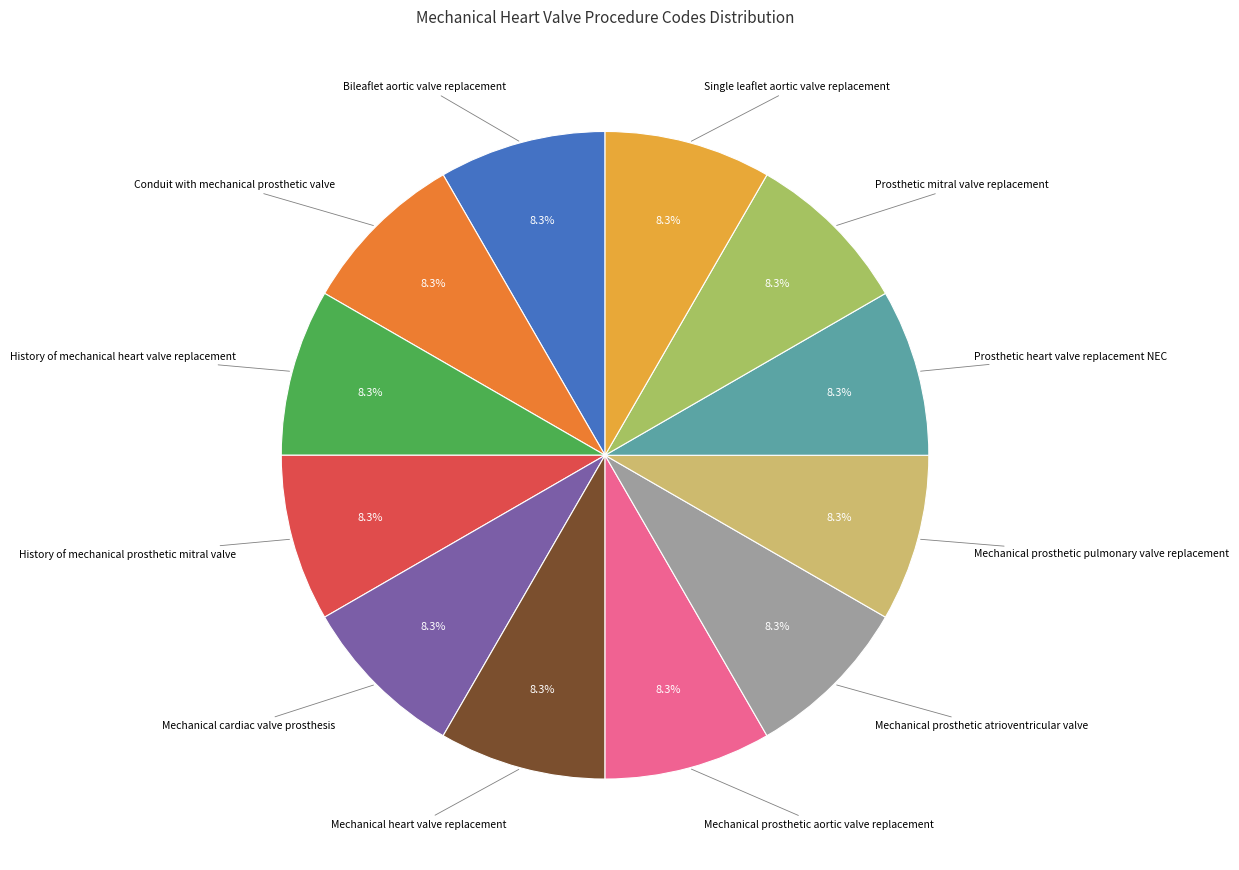

Is Prosthetic mitral valve replacement the majority of the pie?

No